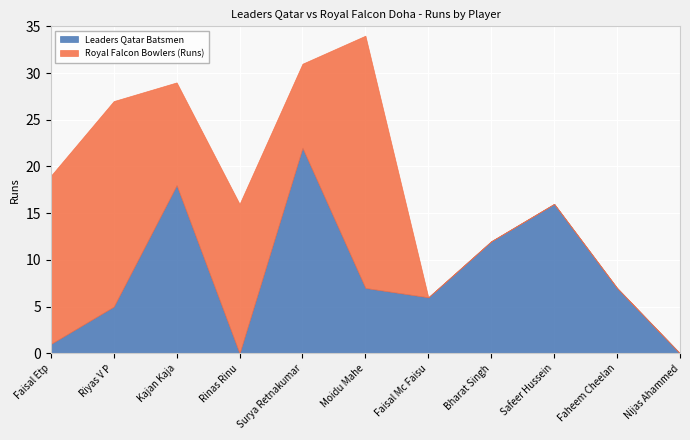

The value of Leaders Qatar Batsmen at Moidu Mahe is 4. True or false?

False